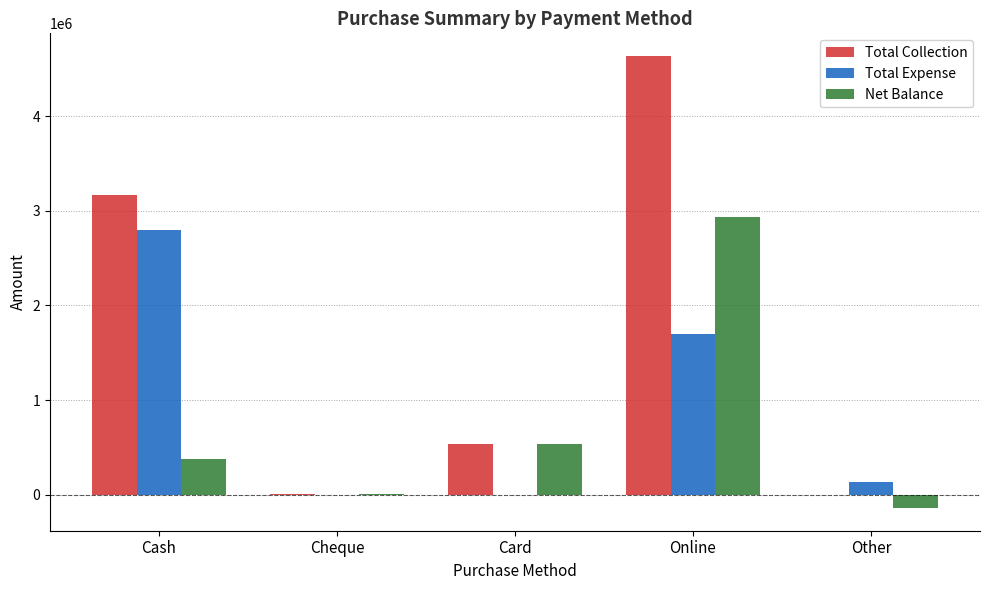

How many groups of bars are there?

5